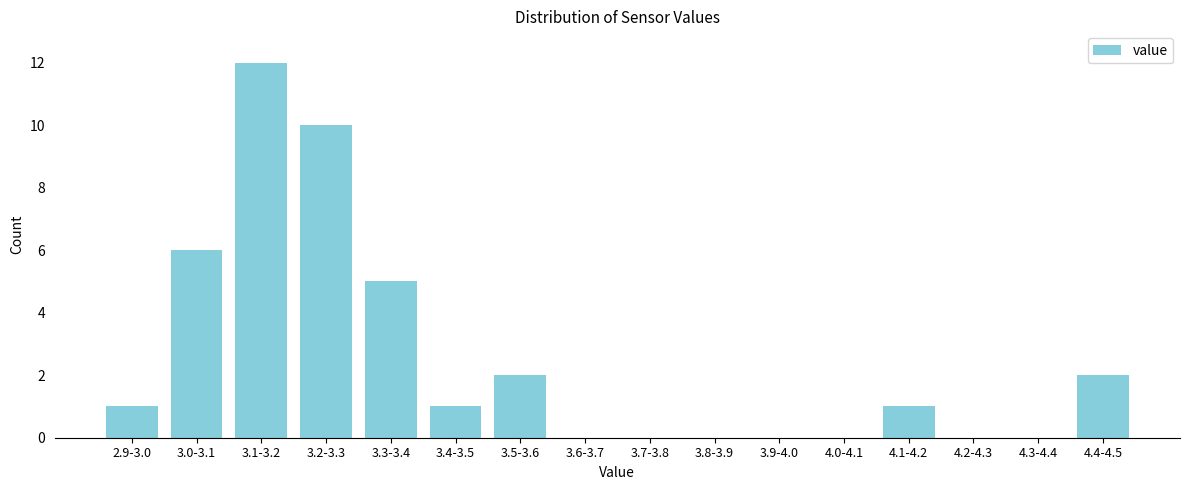

Reading left to right, list all the values displayed in this chart.

2.9-3.0=1	3.0-3.1=6	3.1-3.2=12	3.2-3.3=10	3.3-3.4=5	3.4-3.5=1	3.5-3.6=2	3.6-3.7=0	3.7-3.8=0	3.8-3.9=0	3.9-4.0=0	4.0-4.1=0	4.1-4.2=1	4.2-4.3=0	4.3-4.4=0	4.4-4.5=2